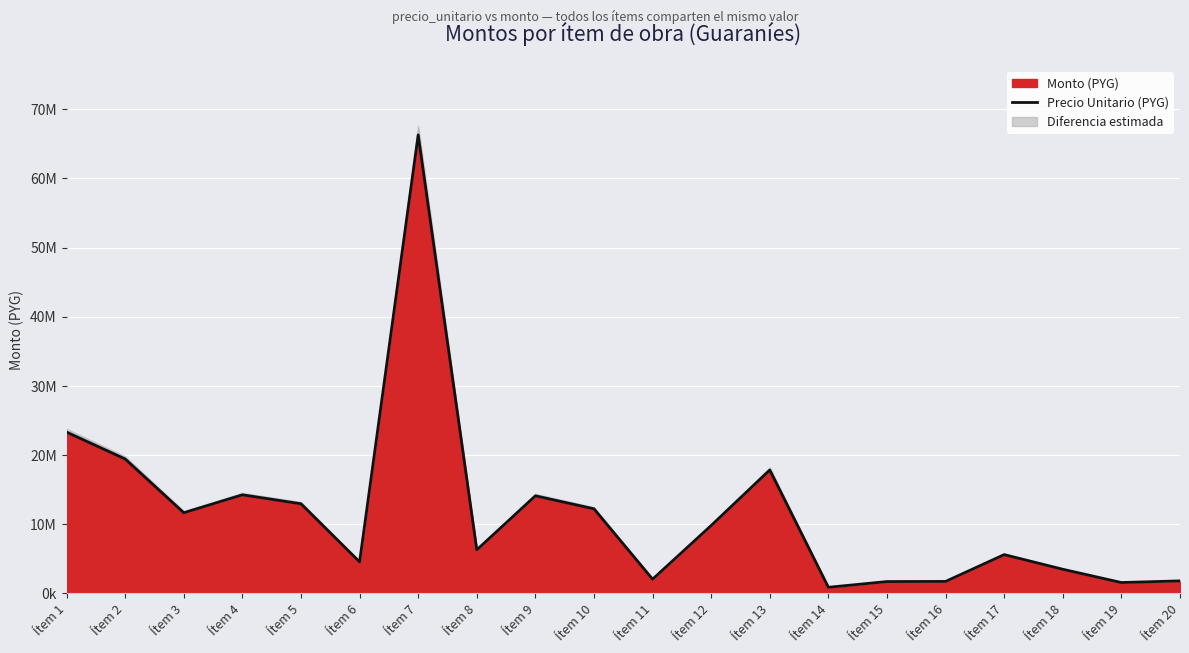

The value at Ítem 10 is 12220000. True or false?

True